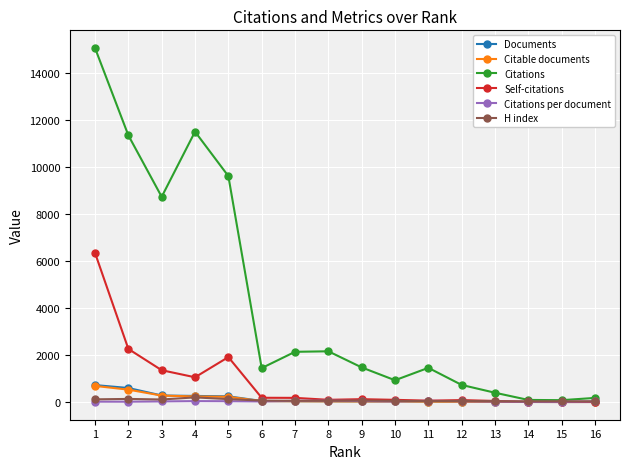

What is the sum of the Self-citations values at 1 and 4?

7409.0